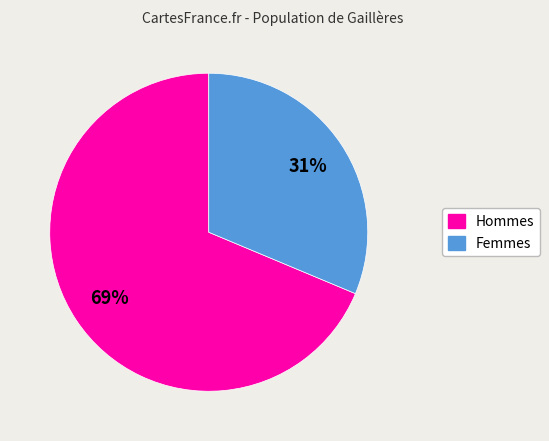

To the nearest percent, what is the average slice percentage?

50%